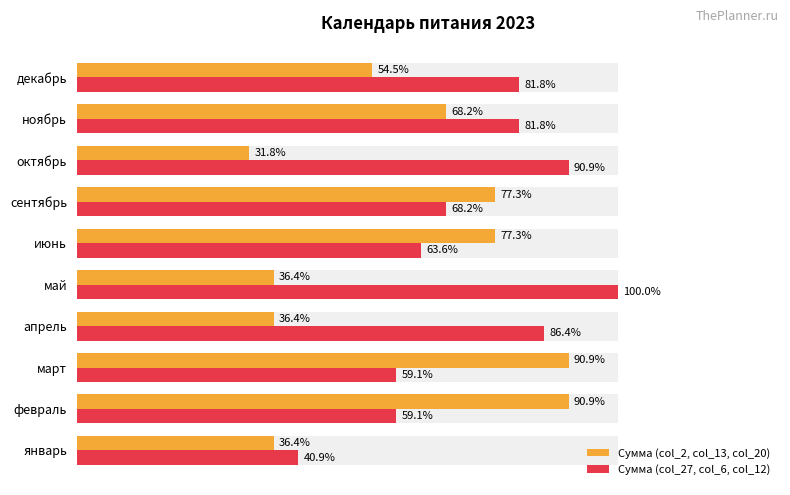

List the series in order of their peak value, lowest first.

Сумма (col_2, col_13, col_20), Сумма (col_27, col_6, col_12)